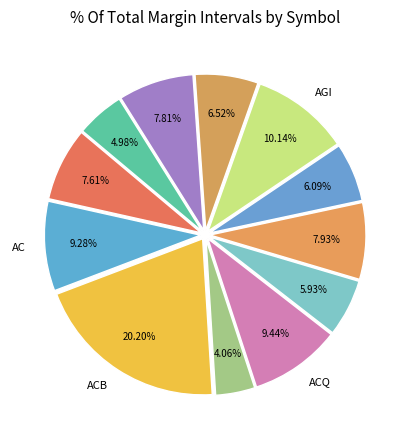

Which slice is the smallest?

ACO.X